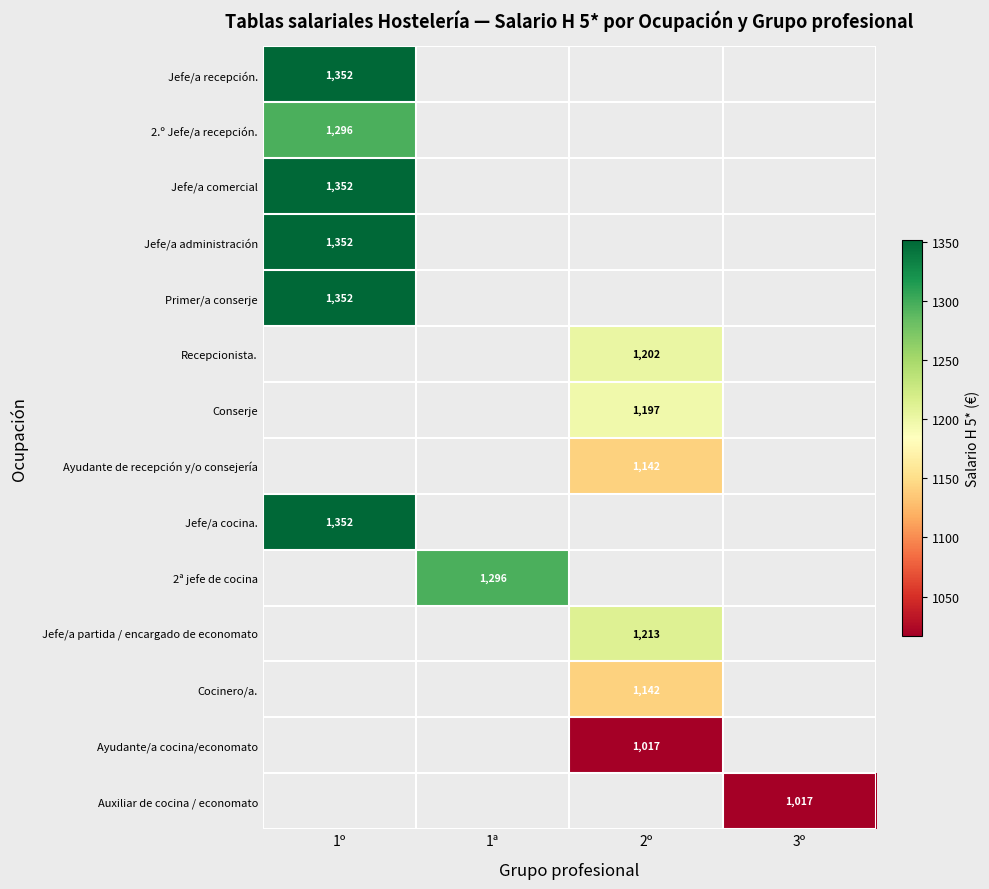

Is the value of Jefe/a comercial at 1º greater than the value of Recepcionista. at 2º?

Yes